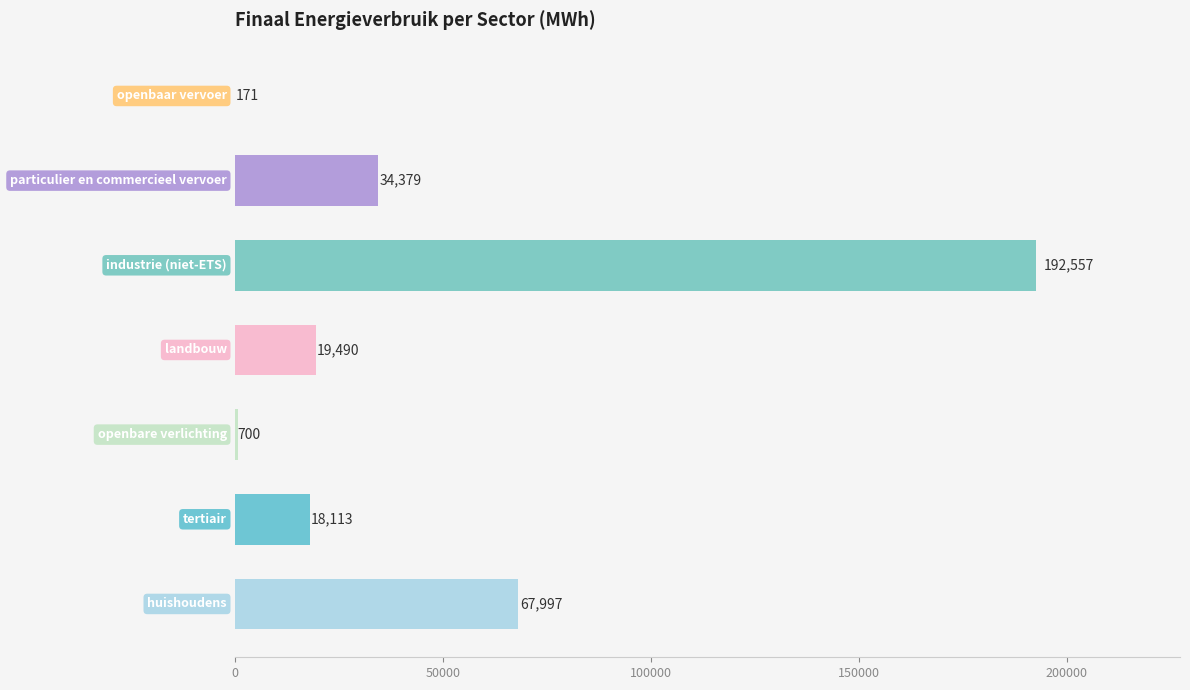

What is the maximum value shown in the chart?

192557.0